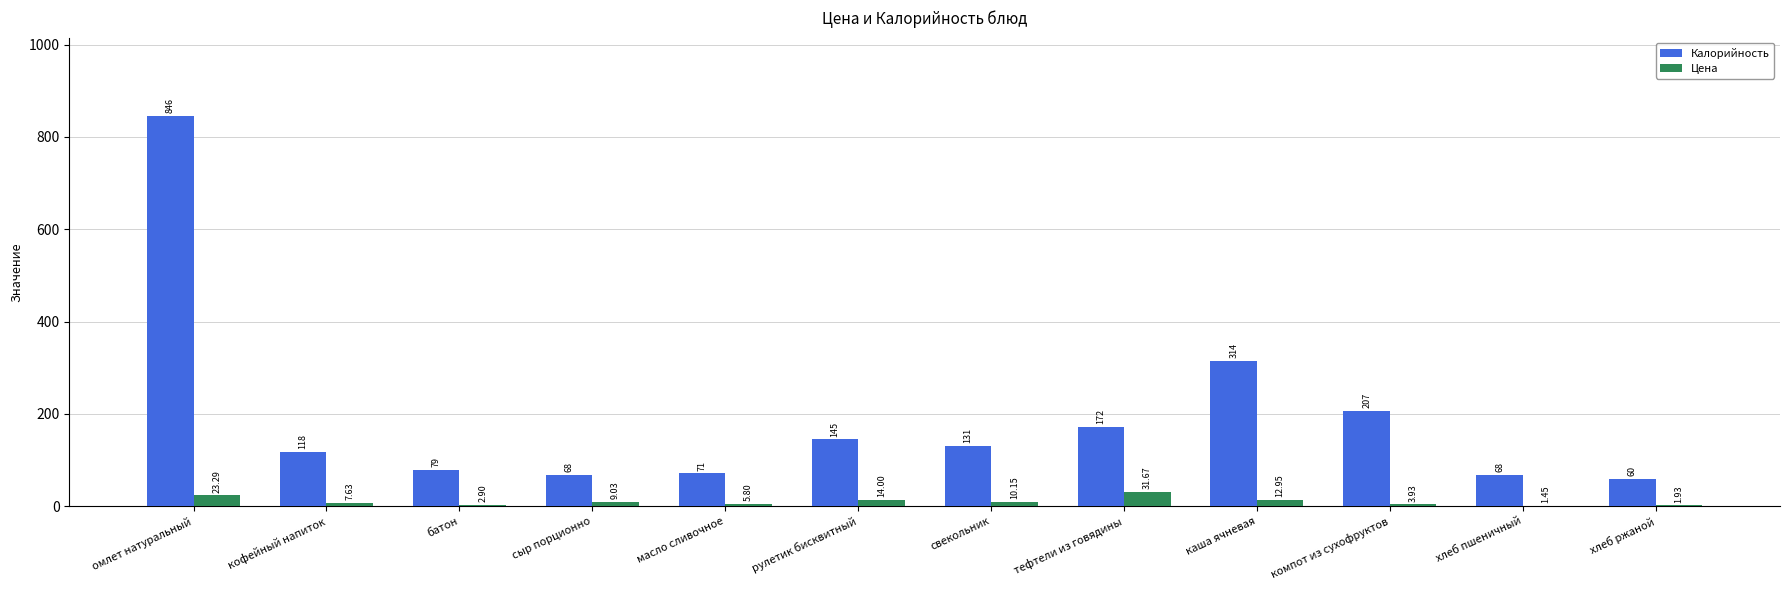

Between батон and свекольник, which series saw the biggest shift?

Калорийность